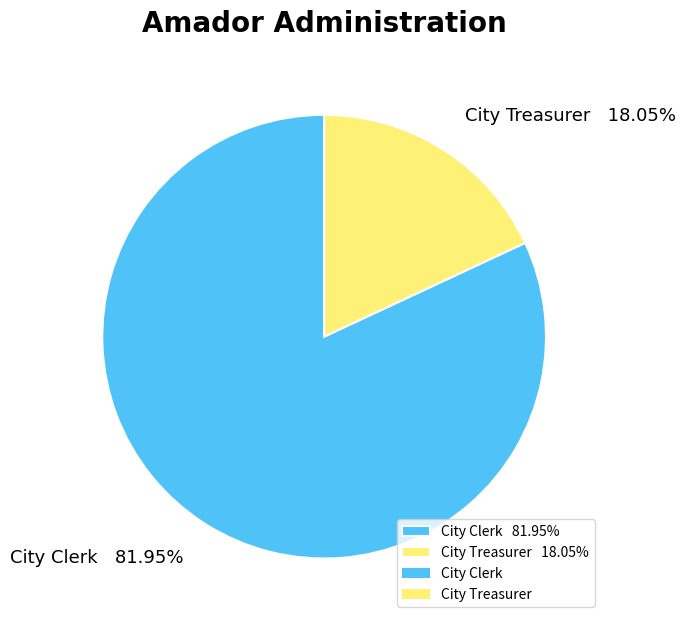

To the nearest percent, what is the average slice percentage?

50%